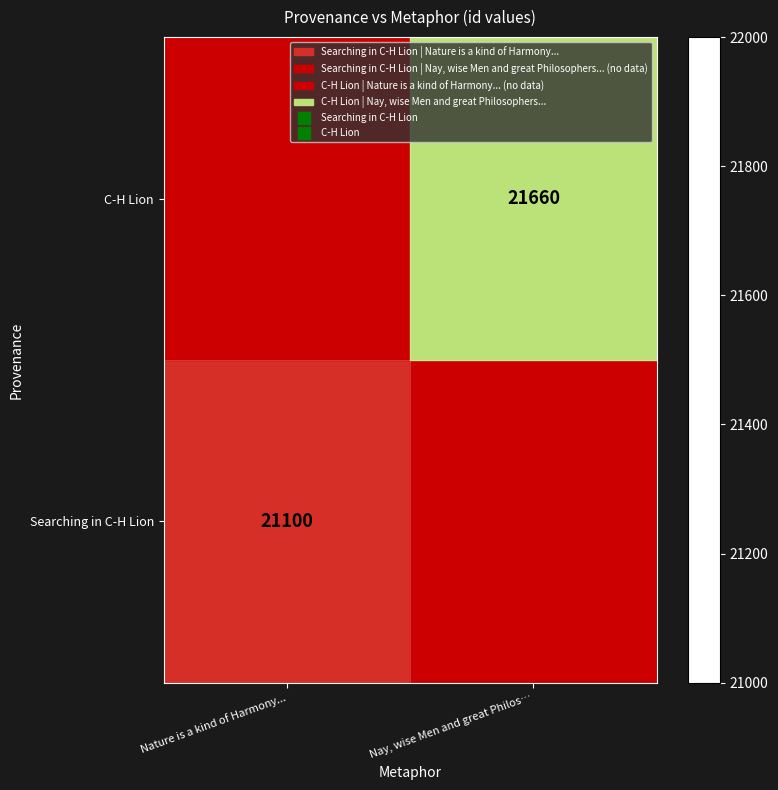

List the labels in order of C-H Lion value, smallest first.

Nature is a kind of Harmony..., Nay, wise Men and great Philos…